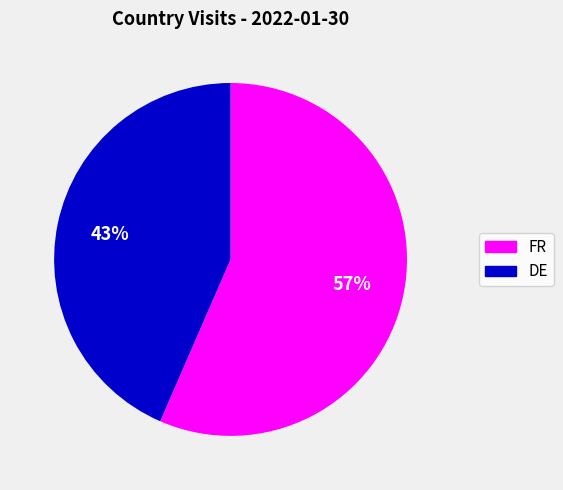

To the nearest percent, what is the average slice percentage?

50%